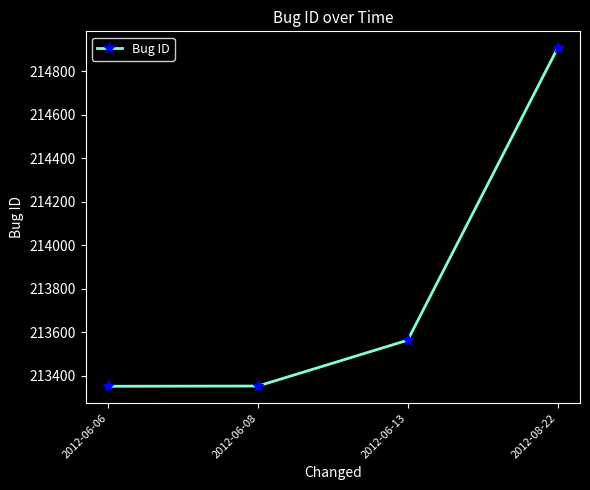

What is the change in value from 2012-06-06 to 2012-06-13?

+212